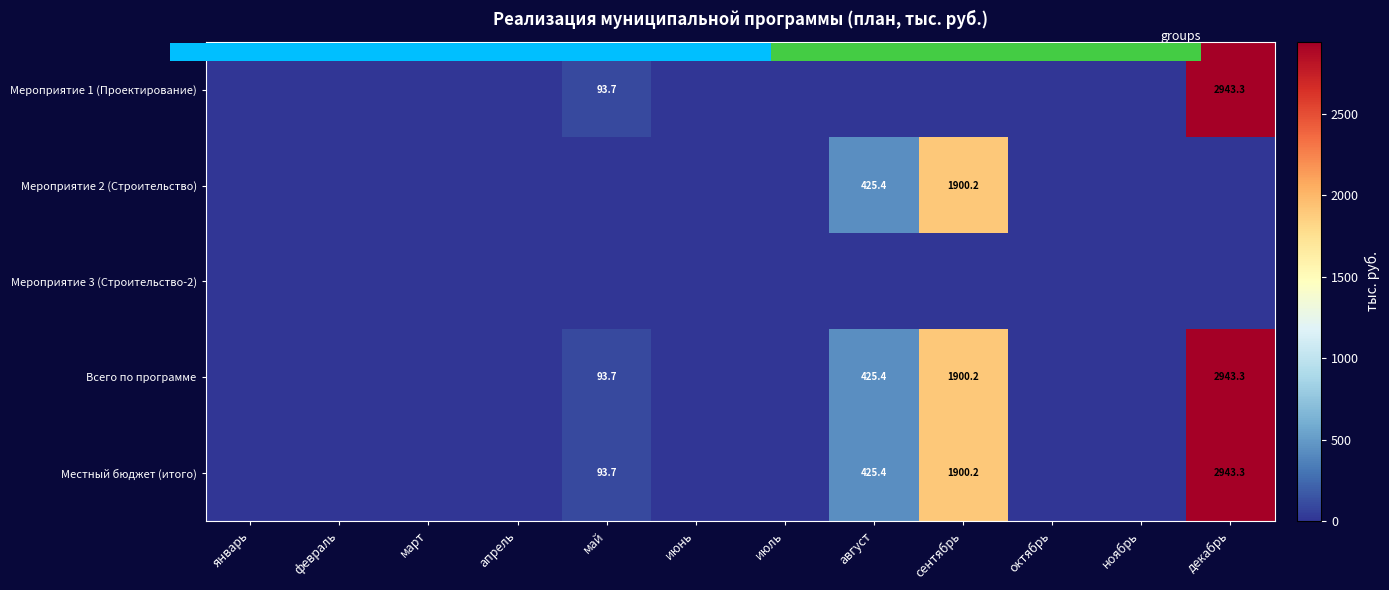

List the labels in order of Всего по программе value, smallest first.

январь, февраль, март, апрель, июнь, июль, октябрь, ноябрь, май, август, сентябрь, декабрь